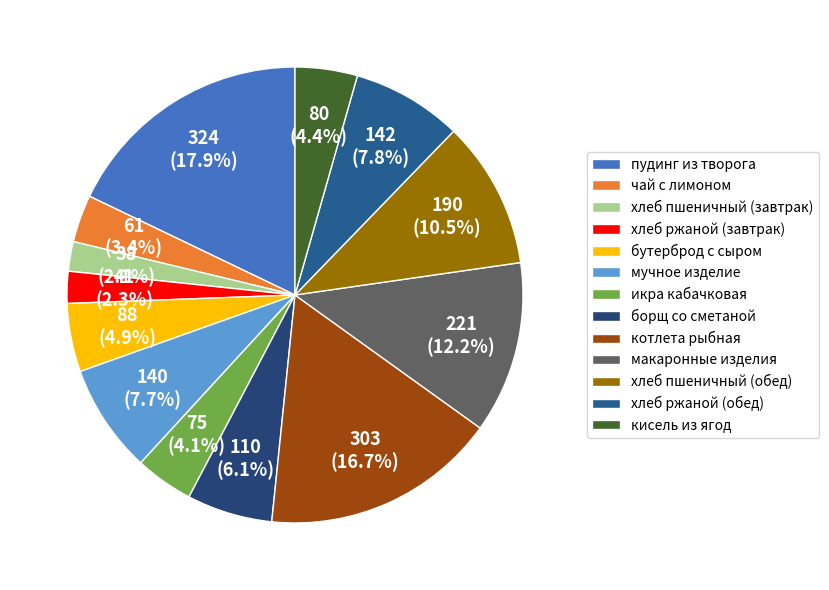

Is it true that макаронные изделия is 12% of the pie?

True